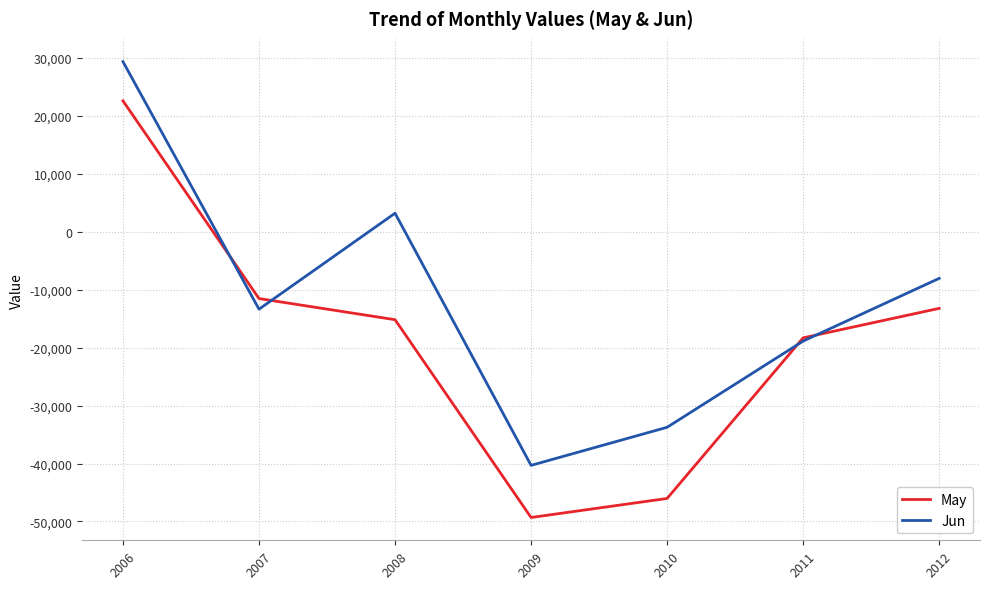

After their last crossing, which series has the higher values: Jun or May?

Jun